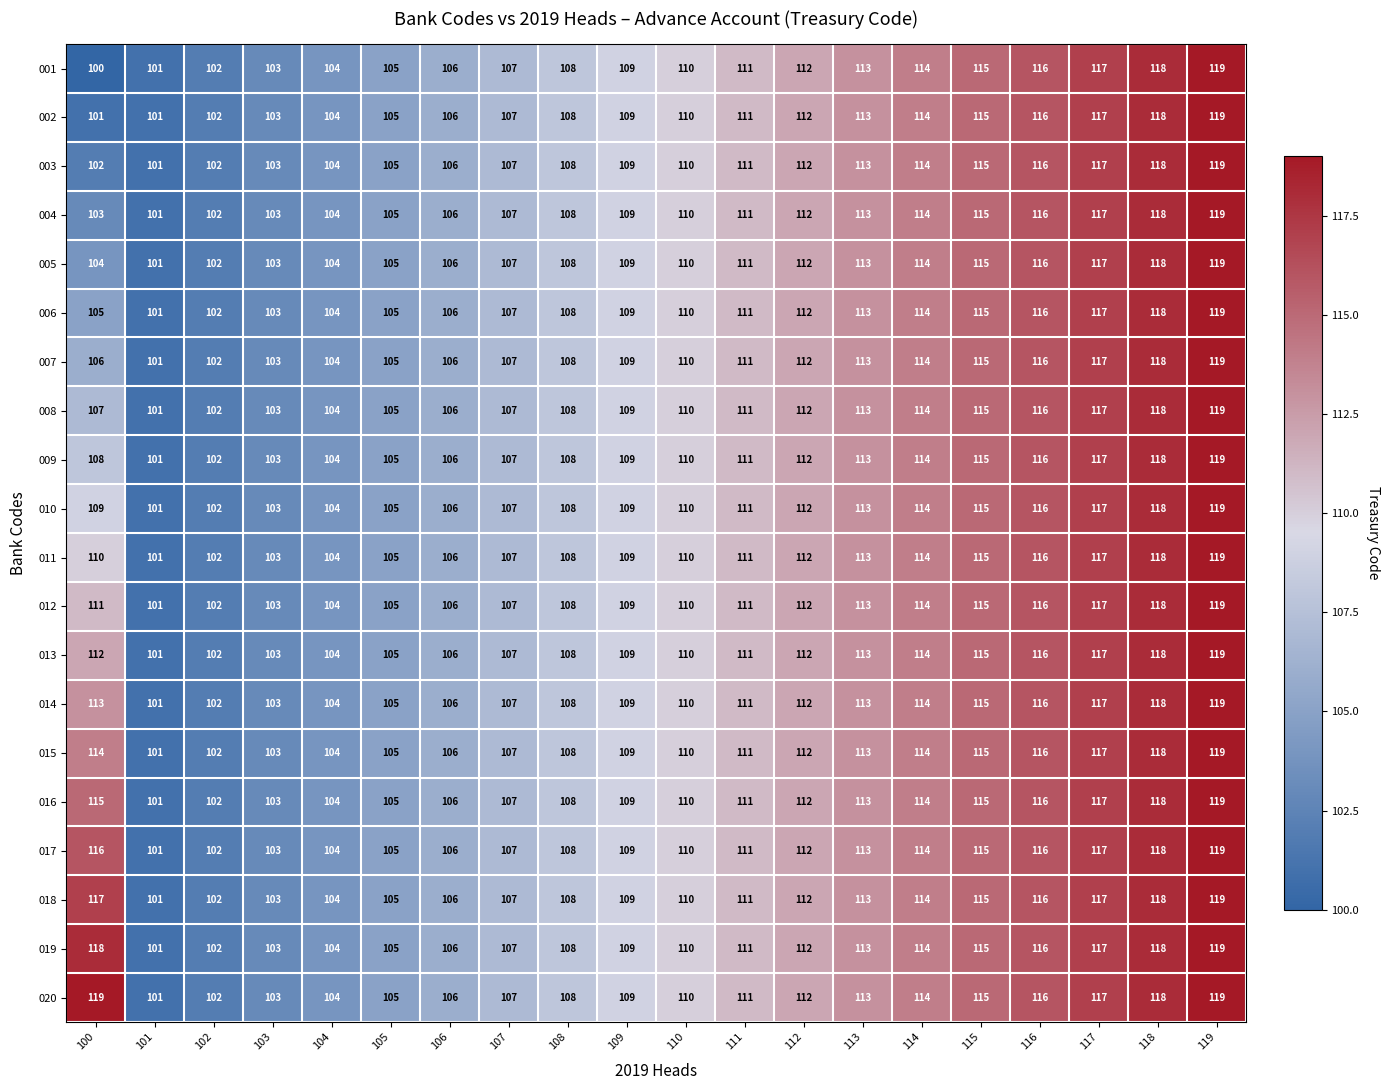

What is the sum of the 019 values at 111 and 106?

217